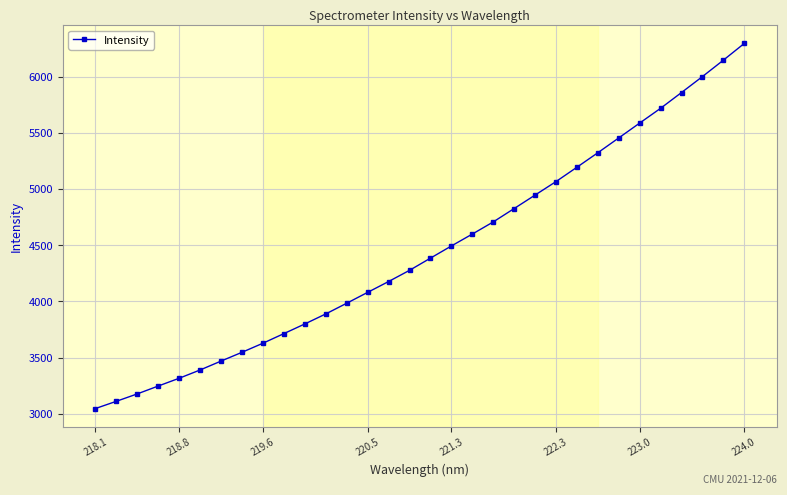

What is the sum of all values?

142470.1